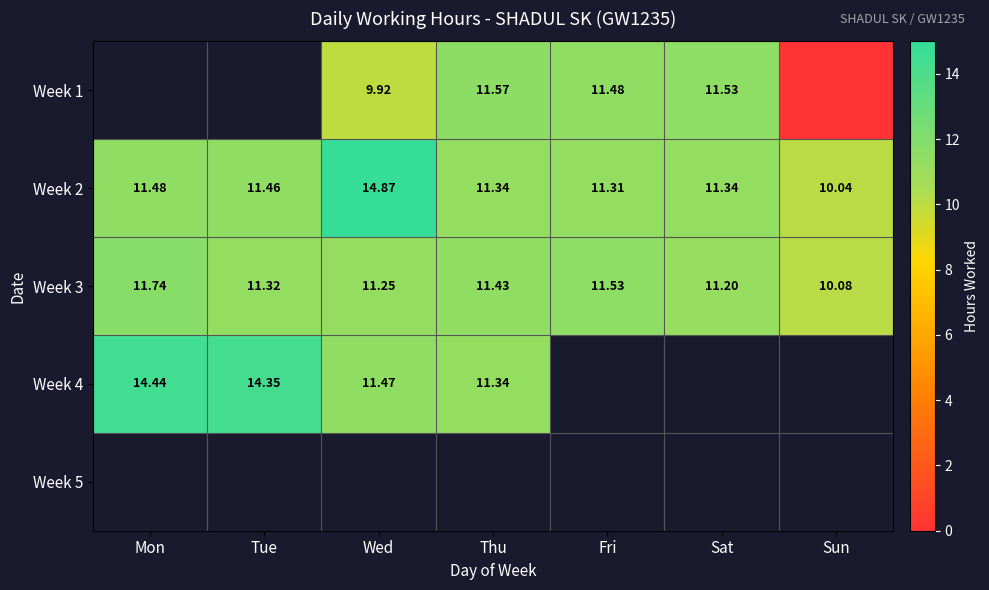

Is it true that Week 4 equals 14.3 at Tue?

True